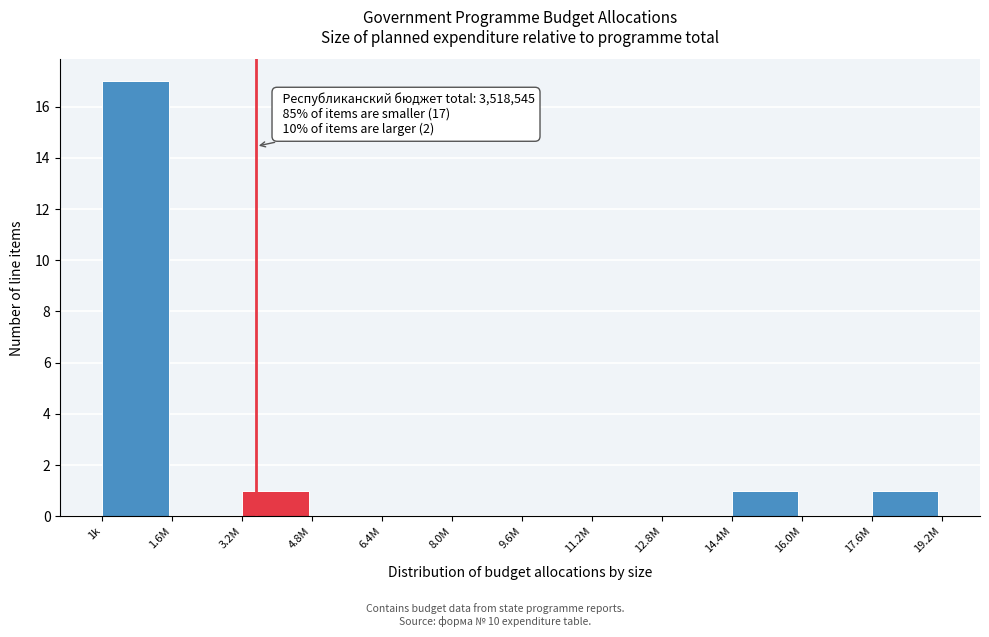

Reading right to left, list all the values displayed in this chart.

17.6M=1	16.0M=0	14.4M=1	12.8M=0	11.2M=0	9.6M=0	8.0M=0	6.4M=0	4.8M=0	3.2M=1	1.6M=0	1k=17